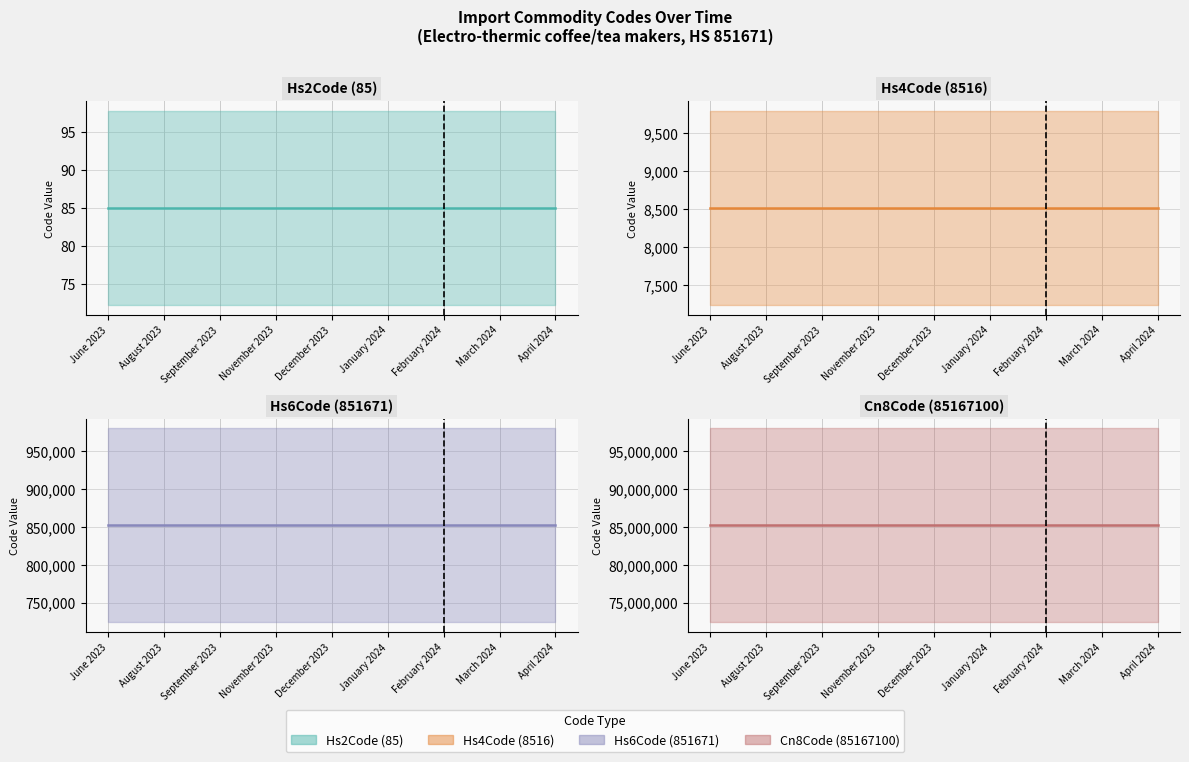

Which series has the widest spread of values?

Hs2Code (85)